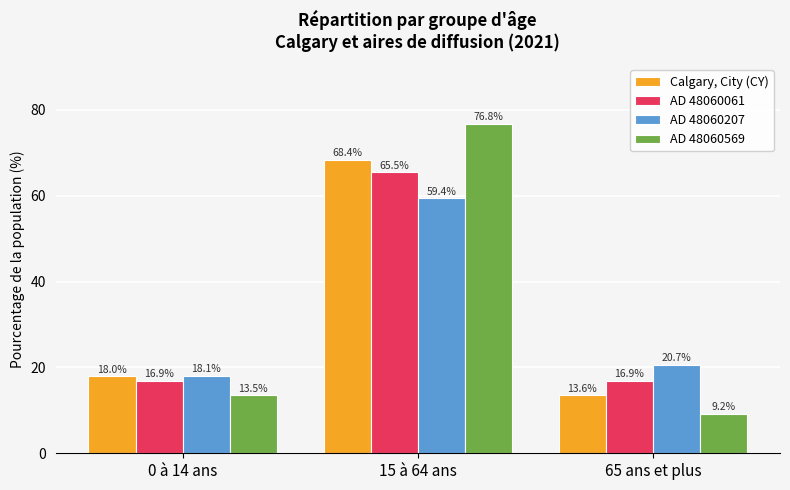

Are the bars grouped side by side (vs. stacked)?

Yes